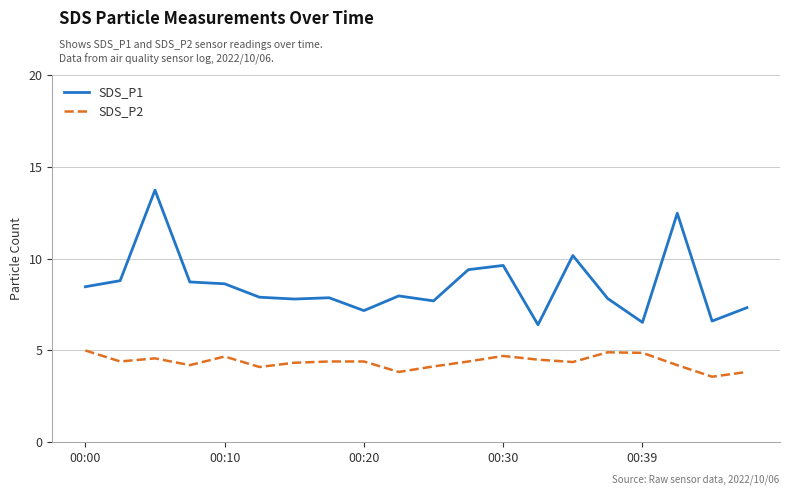

True or false: SDS_P1 and SDS_P2 cross at least once.

False